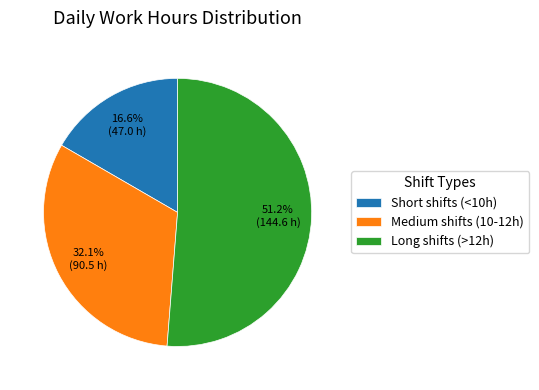

What is the ratio of the value at Short shifts (<10h) to the value at Medium shifts (10-12h)?

0.5